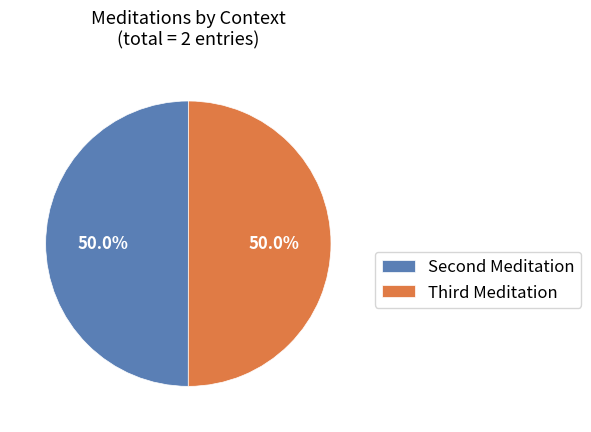

Which category has the smallest portion of the pie?

Second Meditation